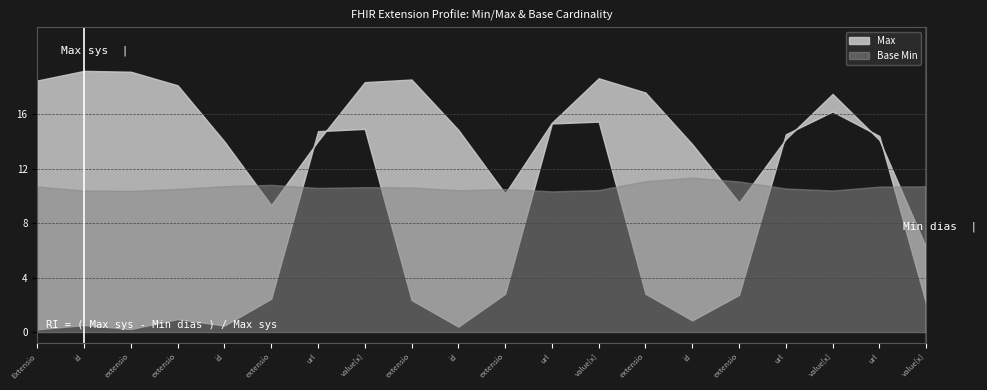

The Max series shows 1 at Extension.extension:locus.extension. True or false?

False